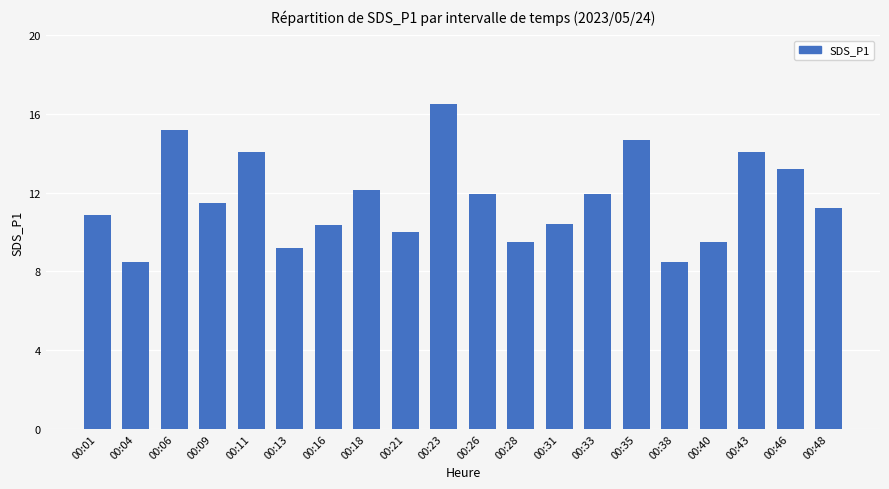

What is the difference between the values at 00:01 and 00:31?

0.4